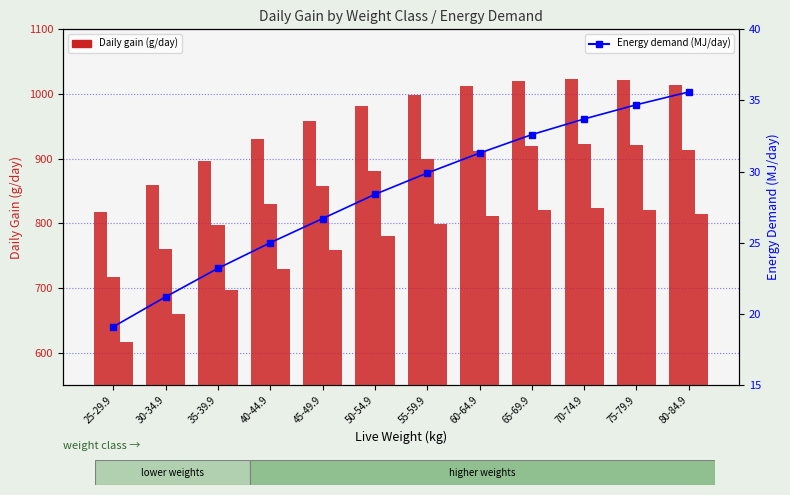

Reading left to right, transcribe all the data shown in this chart.

950g (g/day): 25-29.9=817.0	30-34.9=860.0	35-39.9=897.0	40-44.9=930.0	45-49.9=958.0	50-54.9=981.0	55-59.9=999.0	60-64.9=1012.0	65-69.9=1020.0	70-74.9=1023.0	75-79.9=1021.0	80-84.9=1014.0
850g (g/day): 25-29.9=717.0	30-34.9=760.0	35-39.9=797.0	40-44.9=830.0	45-49.9=858.0	50-54.9=881.0	55-59.9=899.0	60-64.9=912.0	65-69.9=920.0	70-74.9=923.0	75-79.9=921.0	80-84.9=914.0
750g (g/day): 25-29.9=617.0	30-34.9=660.0	35-39.9=697.0	40-44.9=730.0	45-49.9=758.0	50-54.9=781.0	55-59.9=799.0	60-64.9=812.0	65-69.9=820.0	70-74.9=823.0	75-79.9=821.0	80-84.9=814.0
Energy Demand (MJ/day): 25-29.9=19.1	30-34.9=21.2	35-39.9=23.2	40-44.9=25.0	45-49.9=26.7	50-54.9=28.4	55-59.9=29.9	60-64.9=31.3	65-69.9=32.6	70-74.9=33.7	75-79.9=34.7	80-84.9=35.6